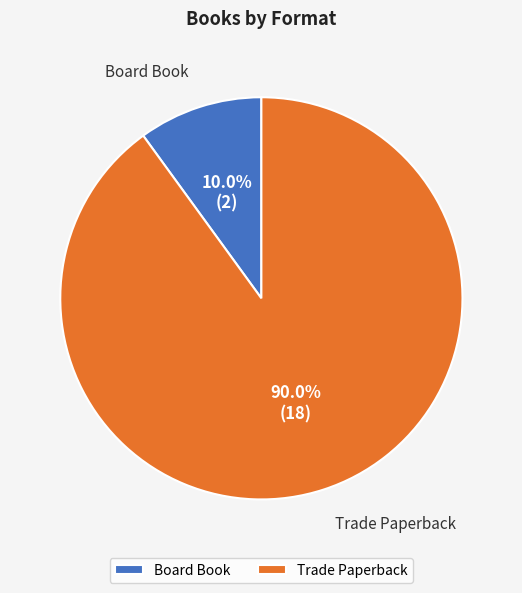

To the nearest percent, what is the difference between the Board Book and Trade Paperback slice percentages?

80%